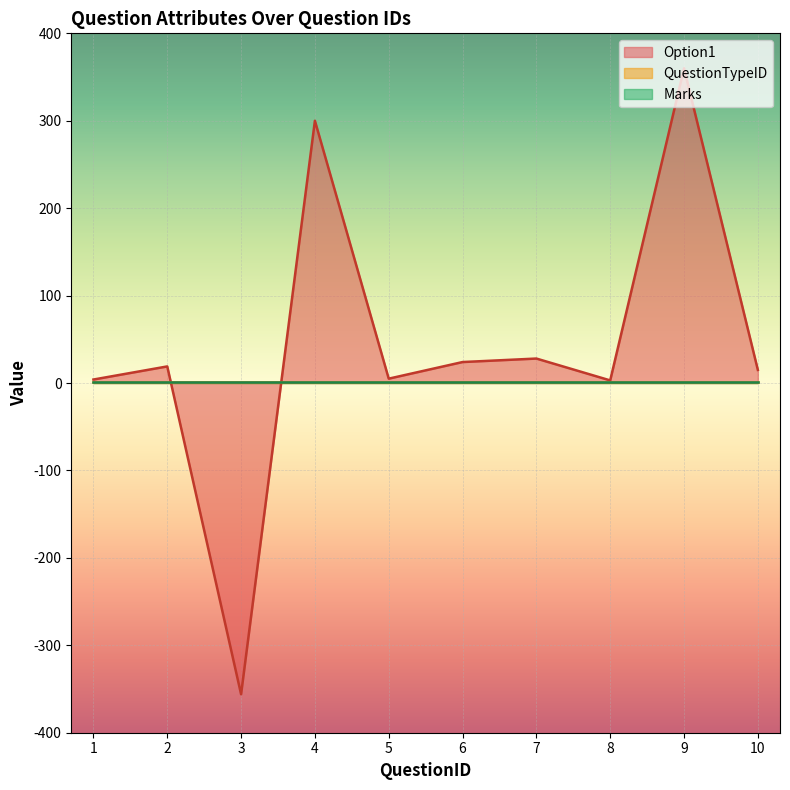

How many intersections are there between Marks and Option1_numeric?

2